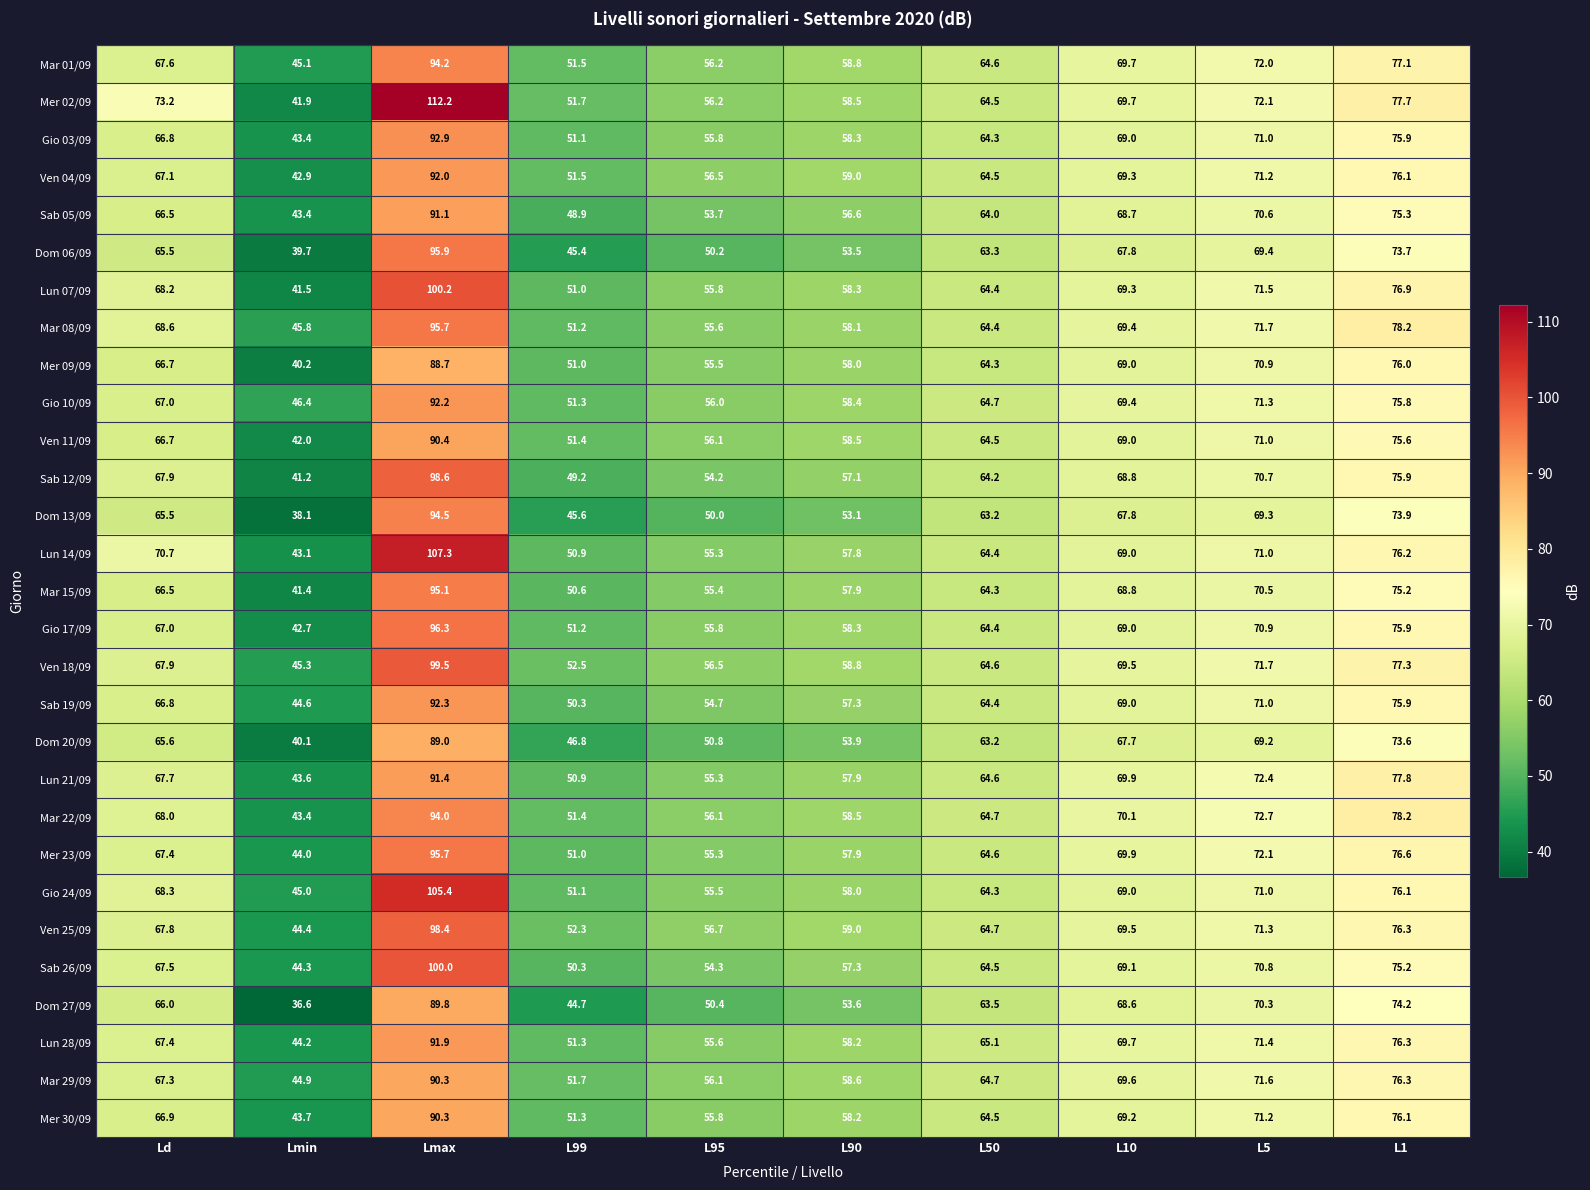

At which category is the sum across all series the highest?

Lmax